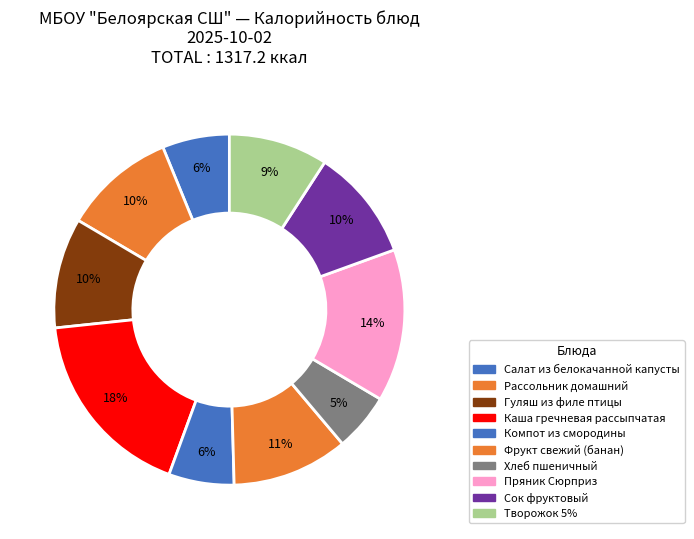

What is the change in value from Пряник Сюрприз to Сок фруктовый?

-49.0